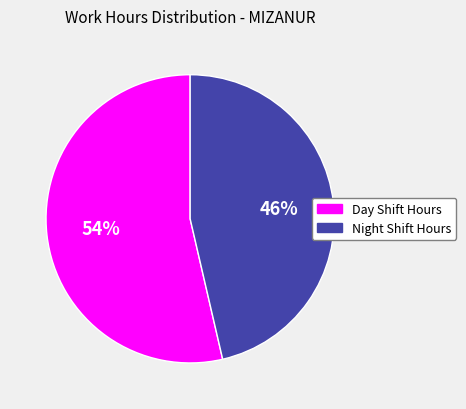

Which category has the smallest portion of the pie?

Night Shift Hours